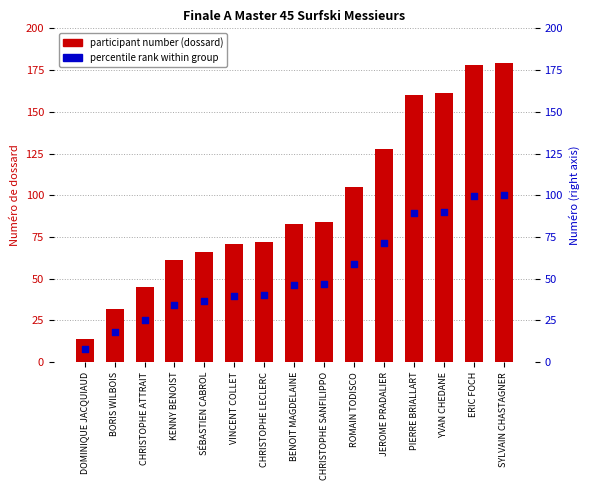

Which series reaches the maximum Y coordinate?

participant_number